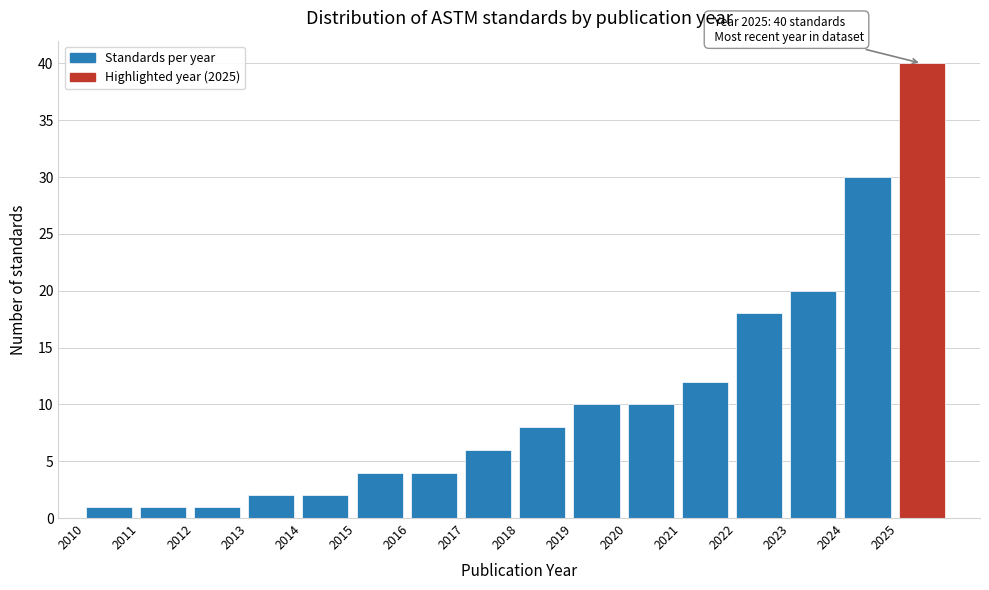

Over which range of the x-axis is the bar tallest?

2025 to 2026